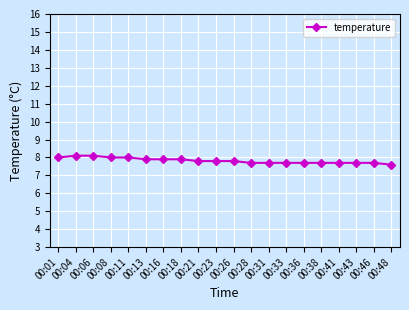

Which has a higher value, 00:26 or 00:04?

00:04